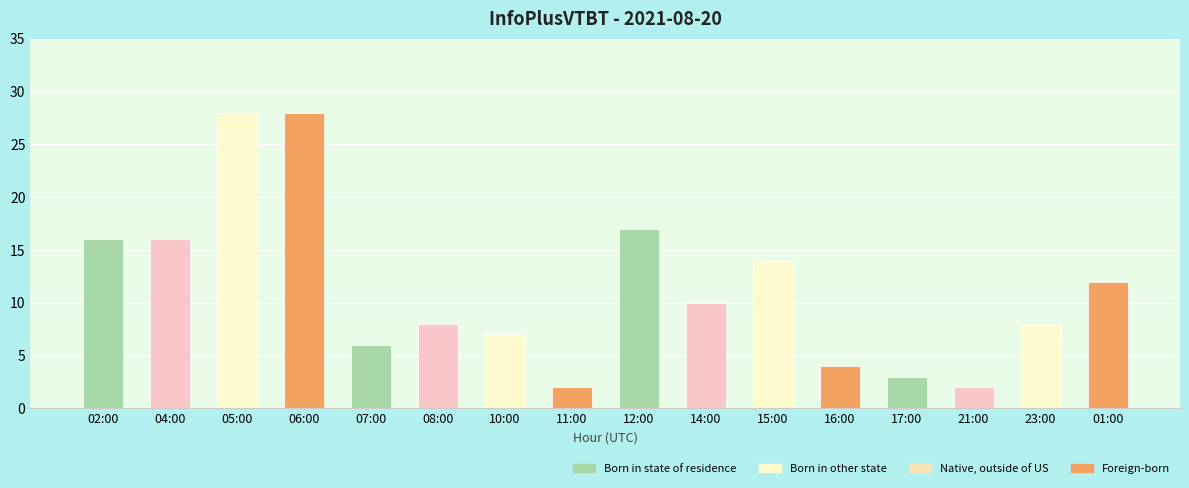

What is the difference between the maximum and minimum values?

26